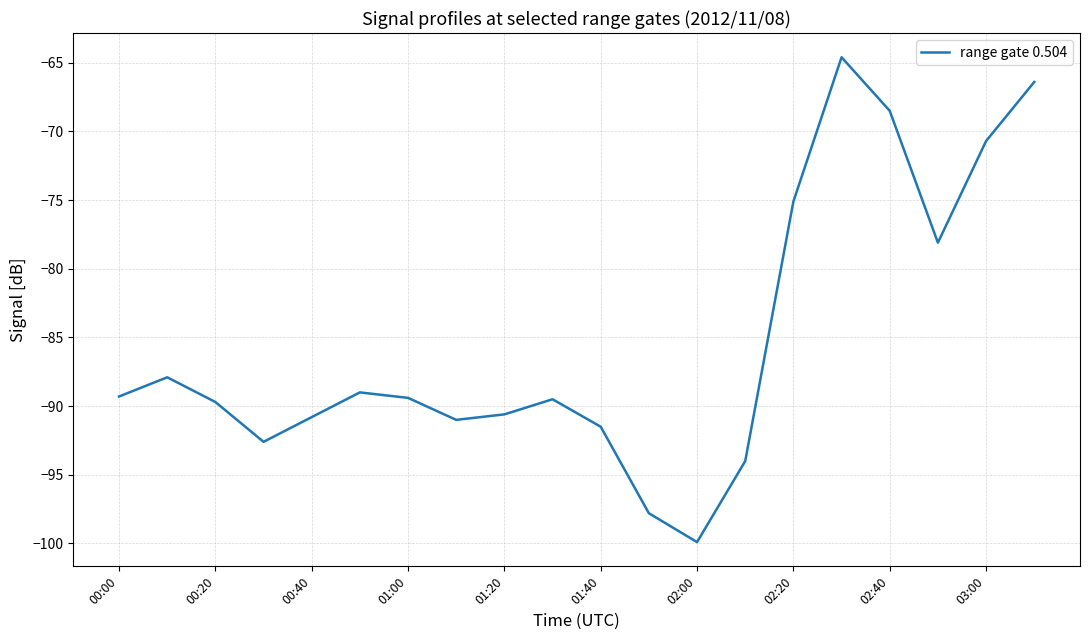

Count the number of categories in the chart.

20